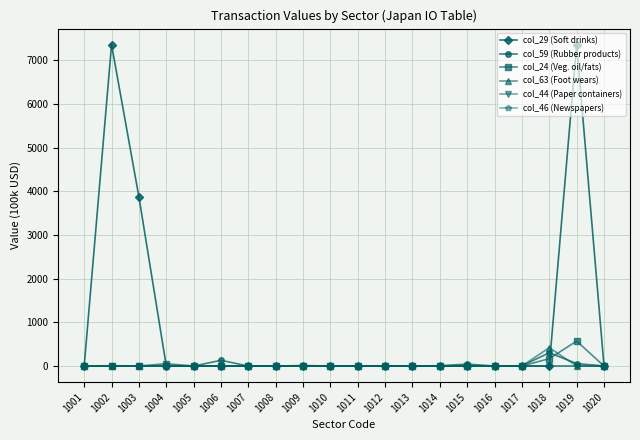

What is the maximum value shown in the chart?

7360